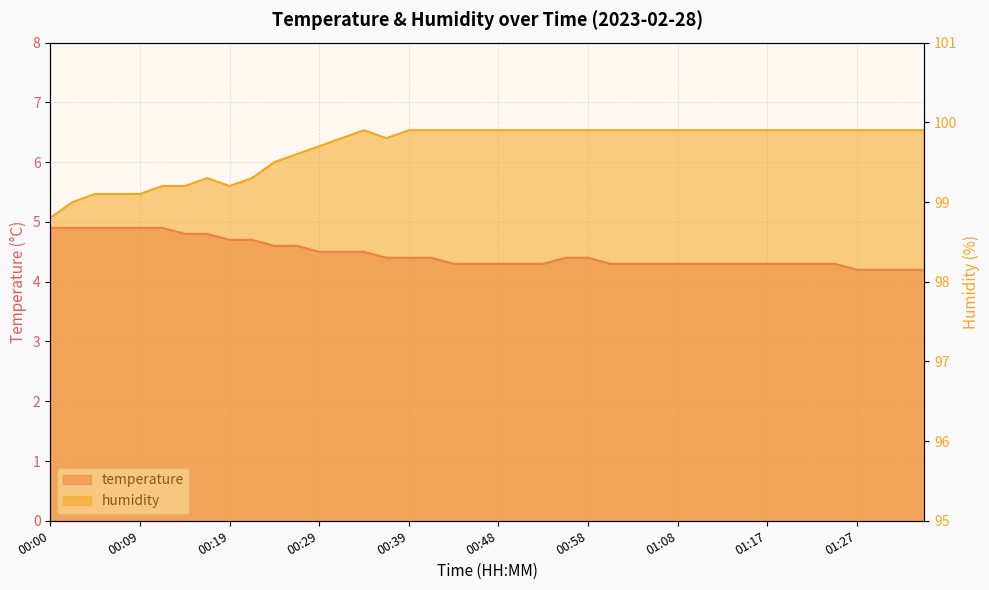

Where is the first local minimum for humidity?

00:19